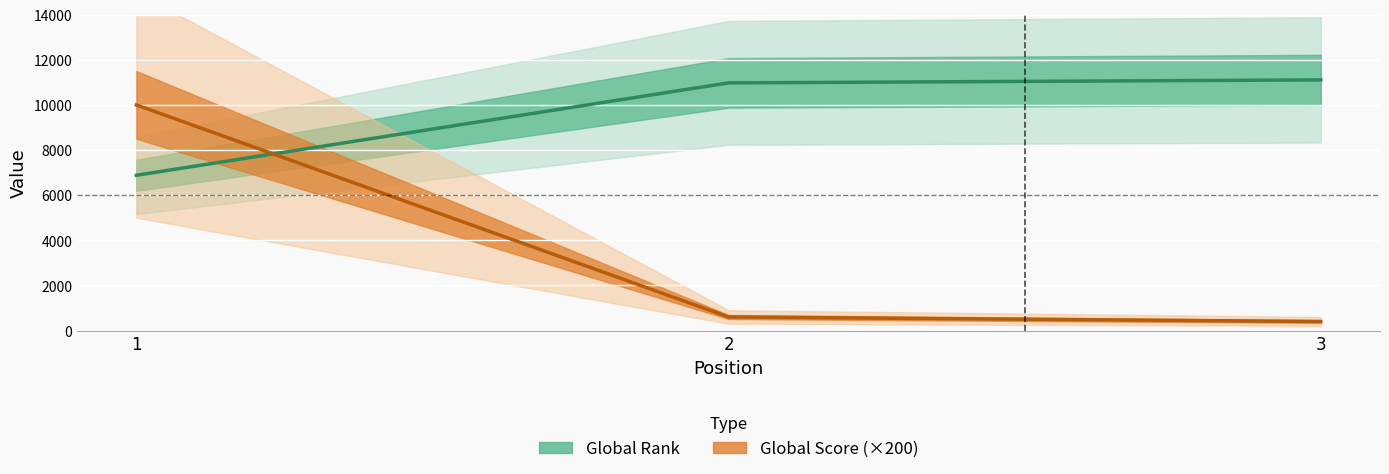

What is the highest value of the Global Rank series?

11111